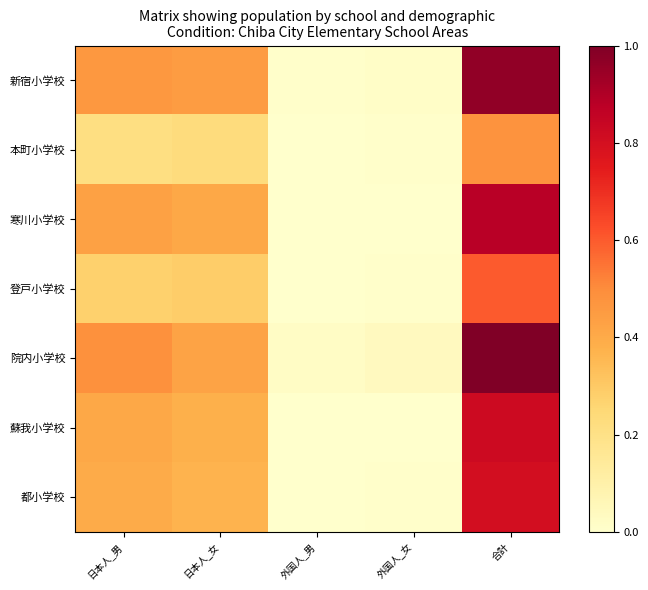

What is the maximum value shown in the chart?

1.0